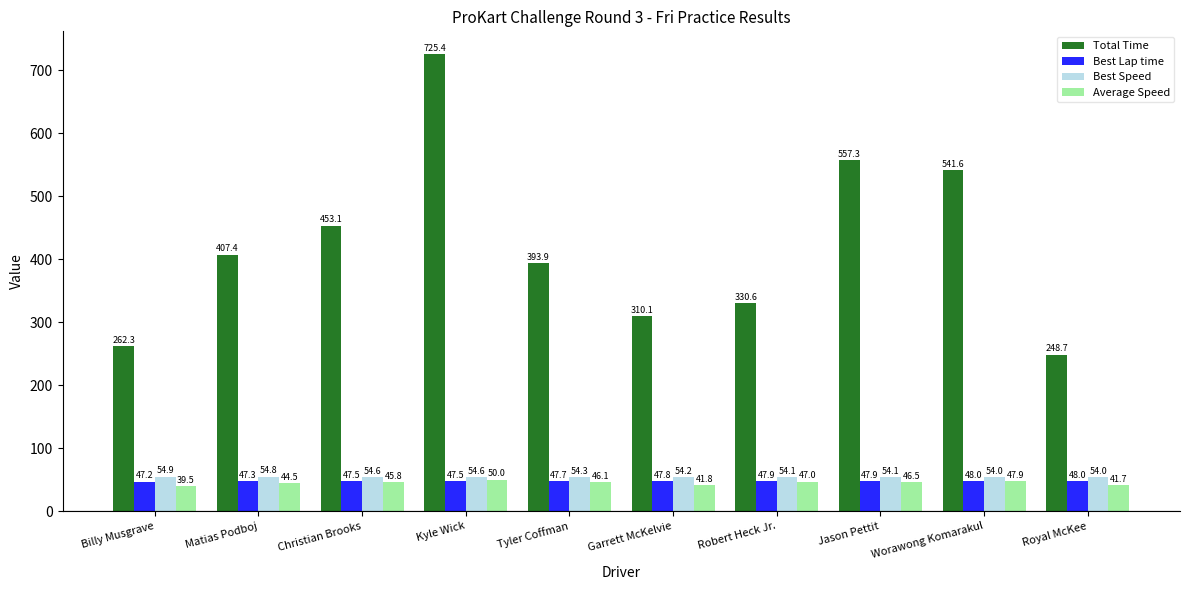

How many values in the Average Speed series are below 46?

5